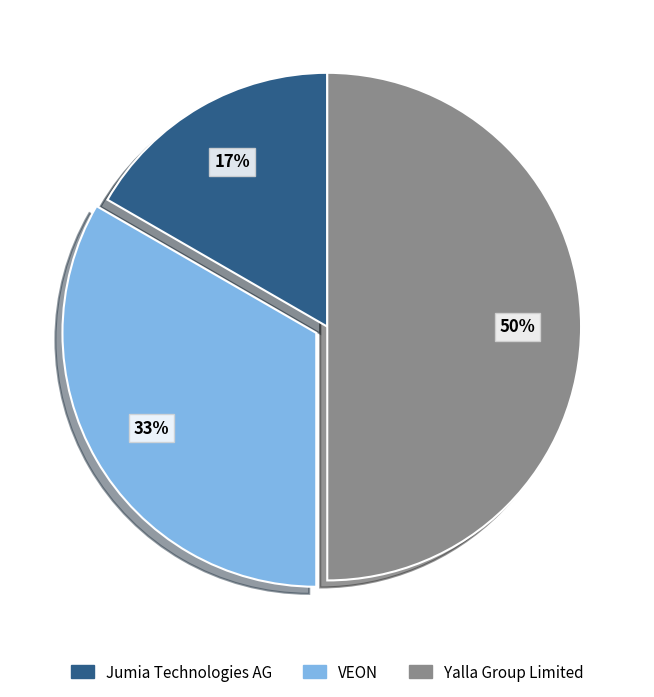

Rank the categories by value from highest to lowest.

Yalla Group Limited, VEON, Jumia Technologies AG